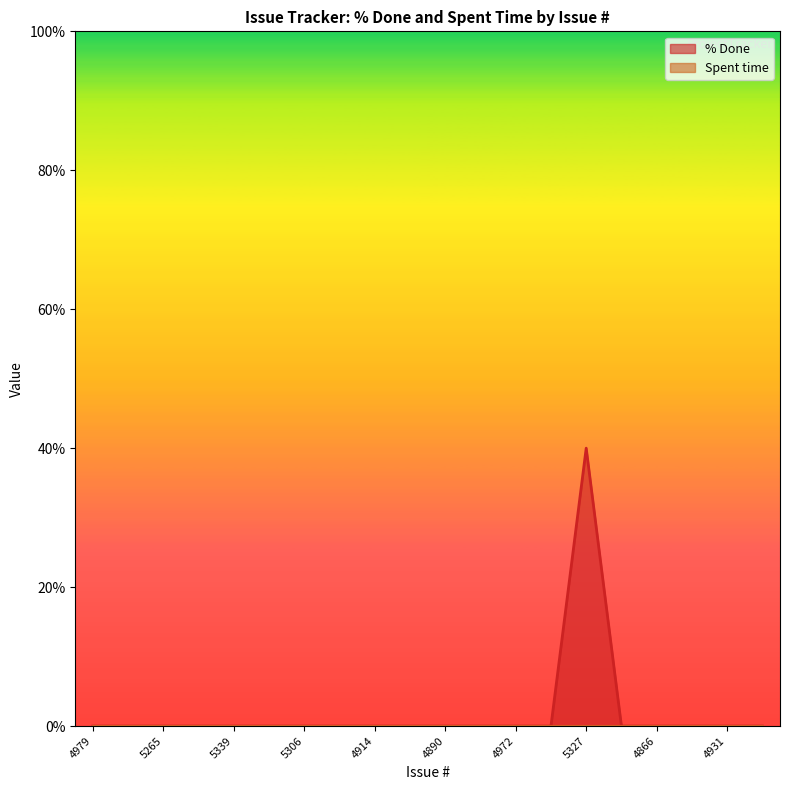

Rank the categories by value from highest to lowest.

5327, 4979, 5260, 5265, 5263, 5339, 5340, 5306, 4908, 4914, 4915, 4890, 4967, 4972, 4984, 4925, 4866, 4868, 4931, 4926